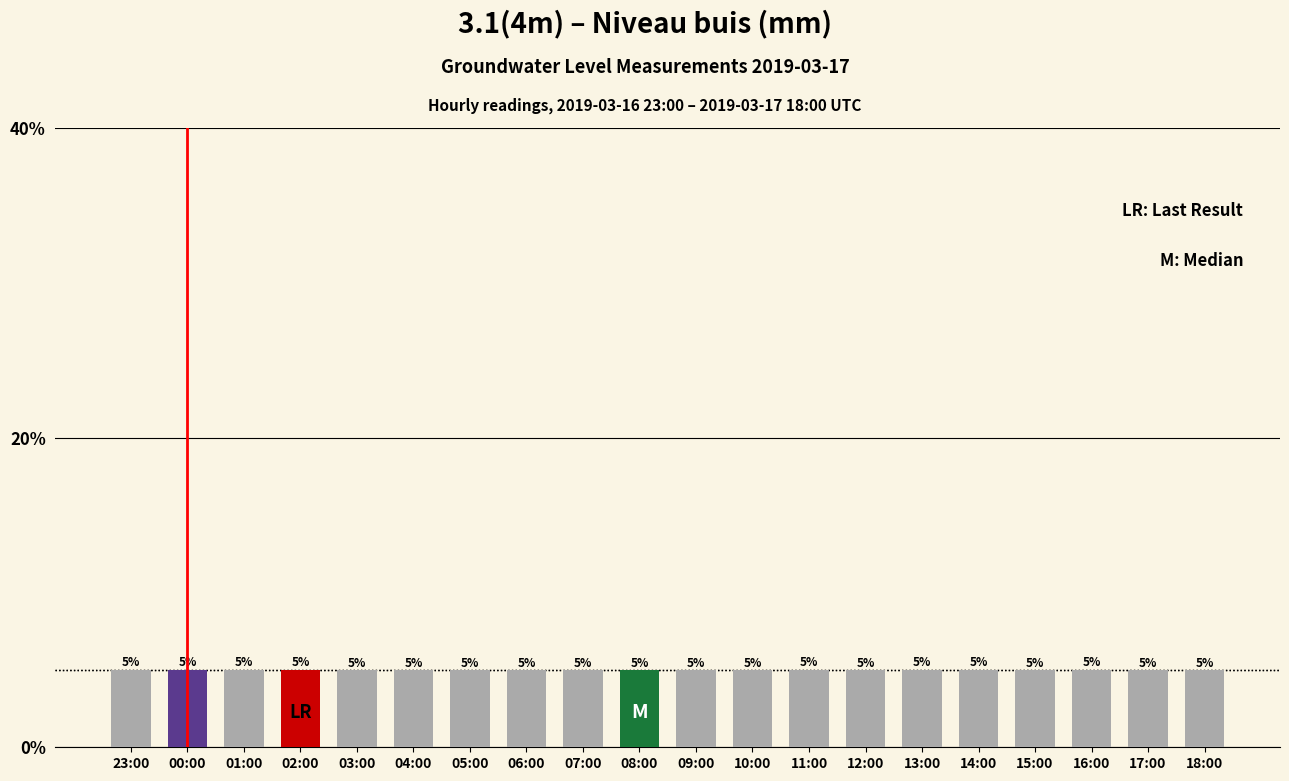

Reading left to right, extract all data points from this chart.

5.0	5.0	5.0	5.0	5.0	5.0	5.0	5.0	5.0	5.0	5.0	5.0	5.0	5.0	5.0	5.0	5.0	5.0	5.0	5.0